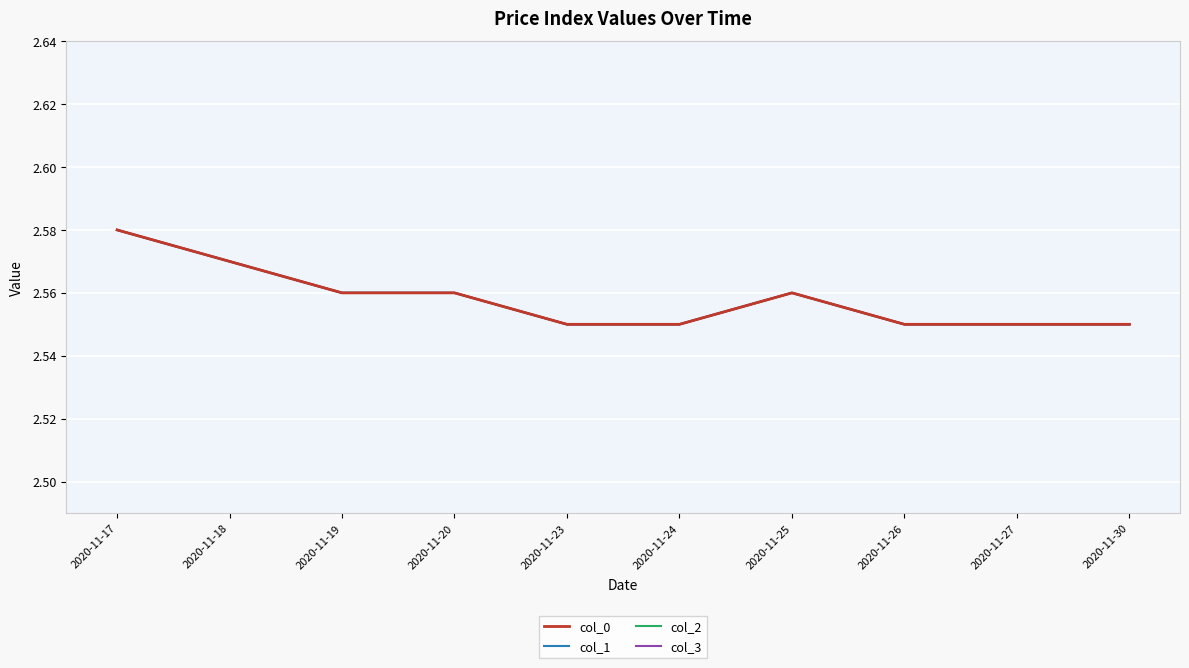

Reading left to right, transcribe all the data shown in this chart.

col_0: 2020-11-17=2.6	2020-11-18=2.6	2020-11-19=2.6	2020-11-20=2.6	2020-11-23=2.5	2020-11-24=2.5	2020-11-25=2.6	2020-11-26=2.5	2020-11-27=2.5	2020-11-30=2.5
col_1: 2020-11-17=2.6	2020-11-18=2.6	2020-11-19=2.6	2020-11-20=2.6	2020-11-23=2.5	2020-11-24=2.5	2020-11-25=2.6	2020-11-26=2.5	2020-11-27=2.5	2020-11-30=2.5
col_2: 2020-11-17=2.6	2020-11-18=2.6	2020-11-19=2.6	2020-11-20=2.6	2020-11-23=2.5	2020-11-24=2.5	2020-11-25=2.6	2020-11-26=2.5	2020-11-27=2.5	2020-11-30=2.5
col_3: 2020-11-17=2.6	2020-11-18=2.6	2020-11-19=2.6	2020-11-20=2.6	2020-11-23=2.5	2020-11-24=2.5	2020-11-25=2.6	2020-11-26=2.5	2020-11-27=2.5	2020-11-30=2.5